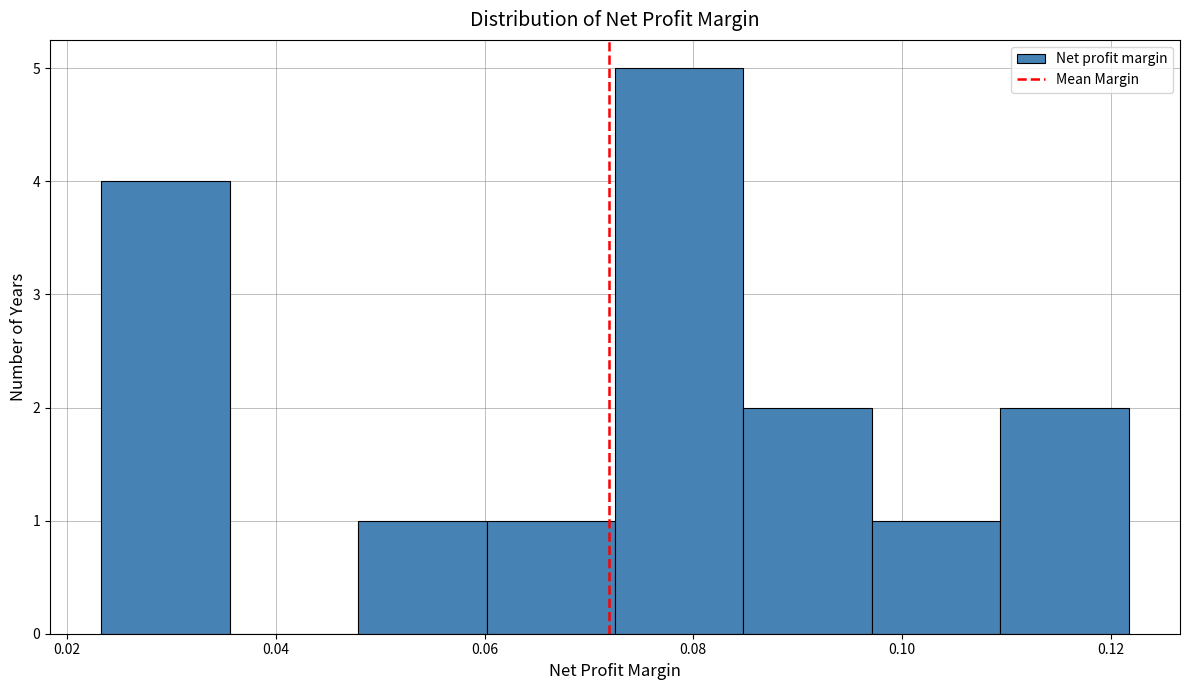

What is the height of the bar covering 0.060 to 0.072 on the x-axis? Neither the bar edges nor the heights are printed on the chart, so give them approximately, as read against the axes.

1